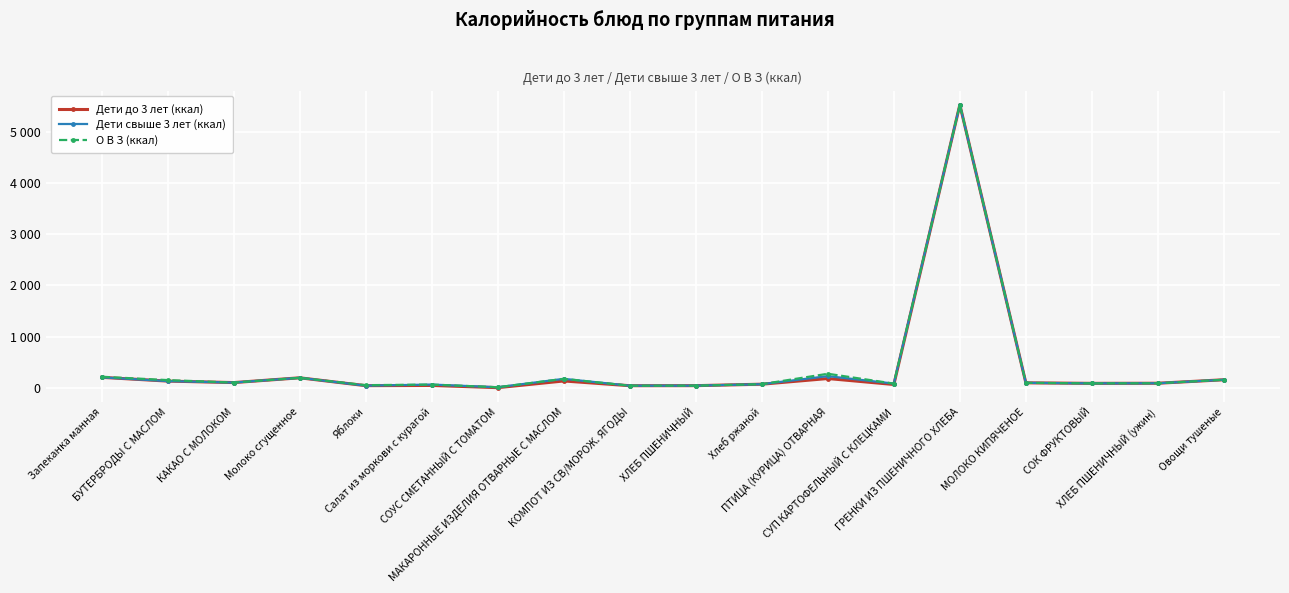

True or false: О В З (ккал) and Дети до 3 лет (ккал) intersect in this chart.

False